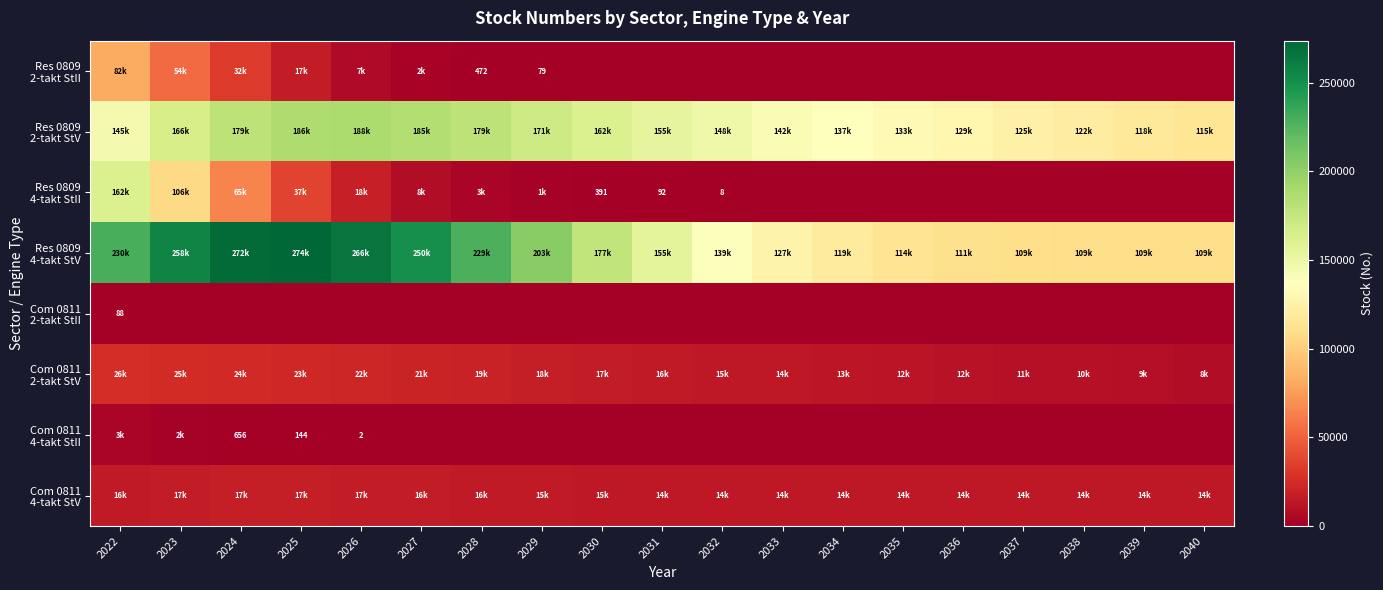

What is the difference between the highest and lowest values at 2025?

273774.9